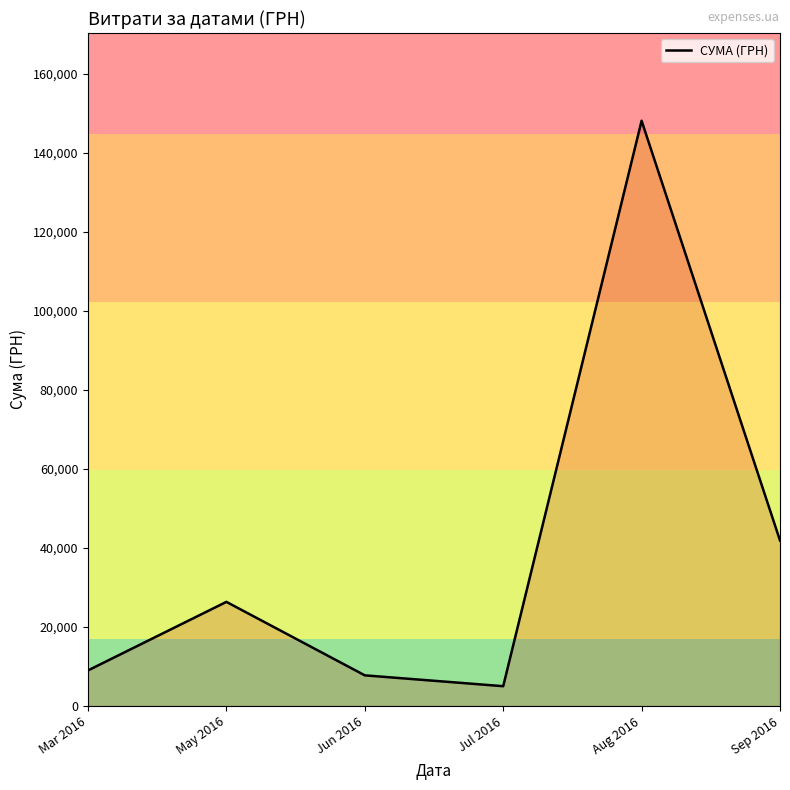

What value does the data have at May 2016?

26326.0